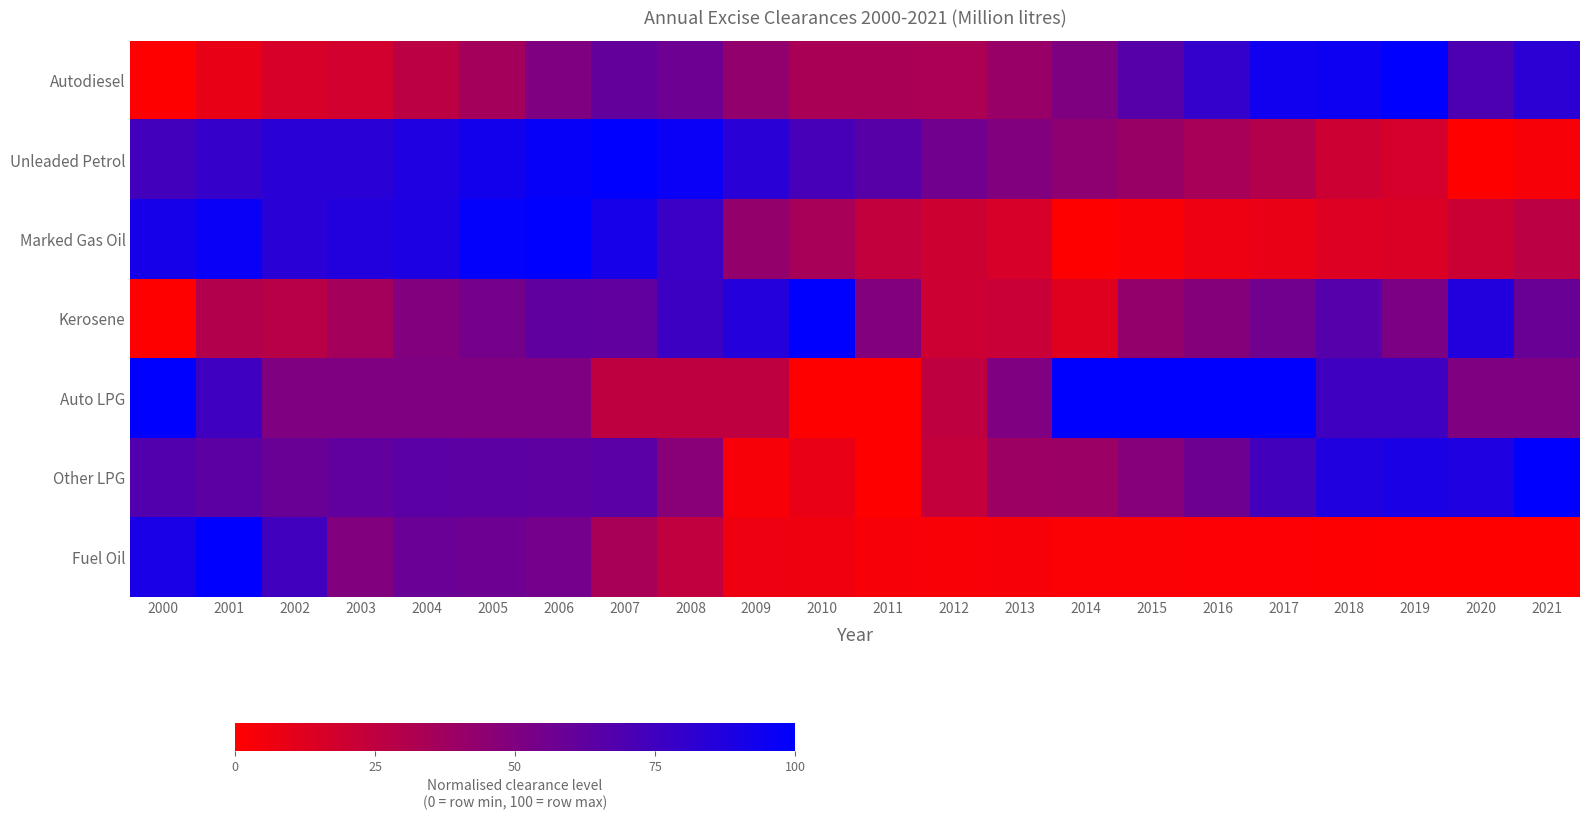

Reading left to right, transcribe all the data shown in this chart.

Autodiesel: 2000=0.0	2001=9.4	2002=16.1	2003=18.2	2004=26.8	2005=35.8	2006=50.0	2007=61.2	2008=57.4	2009=42.8	2010=33.7	2011=33.8	2012=33.0	2013=40.5	2014=50.7	2015=66.0	2016=79.3	2017=93.6	2018=94.7	2019=100.0	2020=69.7	2021=83.3
Unleaded Petrol: 2000=73.6	2001=79.2	2002=84.0	2003=83.6	2004=88.2	2005=93.0	2006=97.1	2007=100.0	2008=95.8	2009=83.8	2010=72.1	2011=65.8	2012=55.8	2013=49.6	2014=44.3	2015=40.1	2016=35.0	2017=29.7	2018=20.3	2019=16.8	2020=0.0	2021=3.2
Marked Gas Oil: 2000=91.3	2001=96.5	2002=83.8	2003=86.6	2004=89.0	2005=98.8	2006=100.0	2007=90.7	2008=77.1	2009=42.1	2010=34.8	2011=24.0	2012=19.5	2013=15.9	2014=0.0	2015=2.4	2016=7.0	2017=8.7	2018=13.6	2019=14.5	2020=20.8	2021=26.7
Kerosene: 2000=0.0	2001=29.8	2002=27.8	2003=35.9	2004=48.9	2005=54.1	2006=62.4	2007=62.0	2008=76.5	2009=85.9	2010=100.0	2011=48.5	2012=20.2	2013=21.7	2014=12.6	2015=41.9	2016=48.3	2017=55.6	2018=66.7	2019=51.7	2020=86.7	2021=58.9
Auto LPG: 2000=100.0	2001=75.0	2002=50.0	2003=50.0	2004=50.0	2005=50.0	2006=50.0	2007=25.0	2008=25.0	2009=25.0	2010=0.0	2011=0.0	2012=25.0	2013=50.0	2014=100.0	2015=100.0	2016=100.0	2017=100.0	2018=75.0	2019=75.0	2020=50.0	2021=50.0
Other LPG: 2000=67.6	2001=63.7	2002=58.8	2003=61.8	2004=64.7	2005=63.7	2006=63.2	2007=64.7	2008=46.6	2009=2.9	2010=8.8	2011=0.0	2012=23.5	2013=38.7	2014=39.2	2015=48.0	2016=56.9	2017=74.0	2018=87.3	2019=89.7	2020=88.2	2021=100.0
Fuel Oil: 2000=90.1	2001=100.0	2002=74.6	2003=49.6	2004=58.6	2005=57.2	2006=54.4	2007=34.2	2008=24.8	2009=6.8	2010=6.1	2011=3.2	2012=2.7	2013=3.1	2014=1.9	2015=1.7	2016=1.3	2017=1.5	2018=0.9	2019=0.6	2020=0.4	2021=0.0